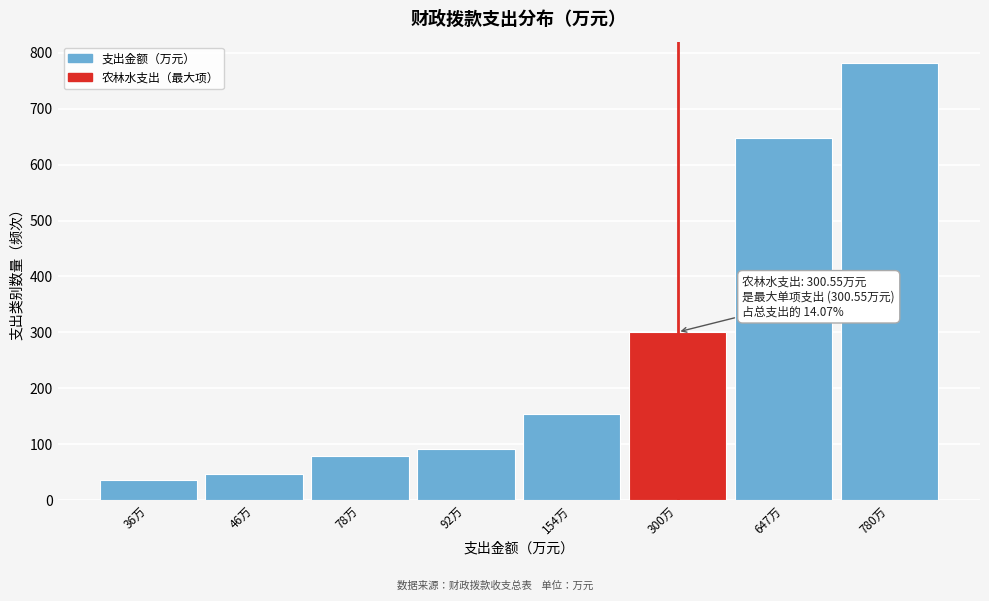

Reading left to right, transcribe all the data shown in this chart.

36.8	46.3	78.4	92.1	154.1	300.6	647.4	780.9